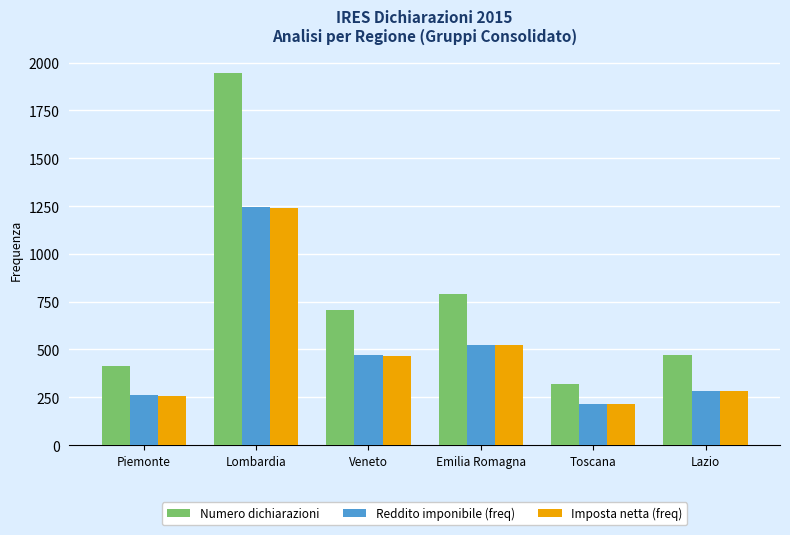

Does the chart contain stacked bars?

No